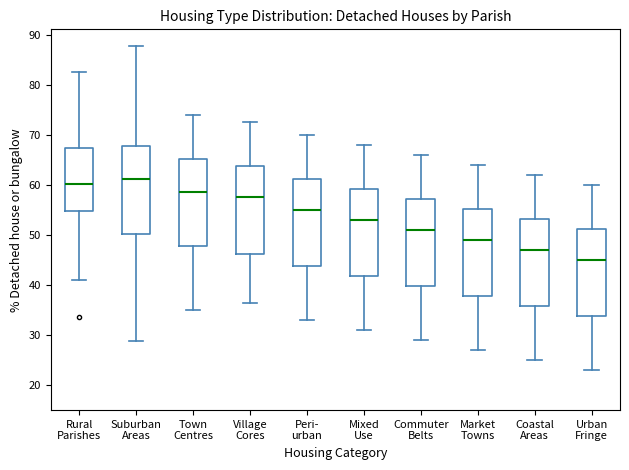

Reading left to right, transcribe this box plot: for each box, give where its median line is, the range the box spans, and where its two whiskers end, as read against the y-axis. The values are not printed on the chart, so give them approximately, as read against the axis.

Rural Parishes: median 60, box 55 to 67, whiskers 41 to 83
Suburban Areas: median 61, box 50 to 68, whiskers 29 to 88
Town Centres: median 59, box 48 to 65, whiskers 35 to 74
Village Cores: median 58, box 46 to 64, whiskers 37 to 73
Peri- urban: median 55, box 44 to 61, whiskers 33 to 70
Mixed Use: median 53, box 42 to 59, whiskers 31 to 68
Commuter Belts: median 51, box 40 to 57, whiskers 29 to 66
Market Towns: median 49, box 38 to 55, whiskers 27 to 64
Coastal Areas: median 47, box 36 to 53, whiskers 25 to 62
Urban Fringe: median 45, box 34 to 51, whiskers 23 to 60